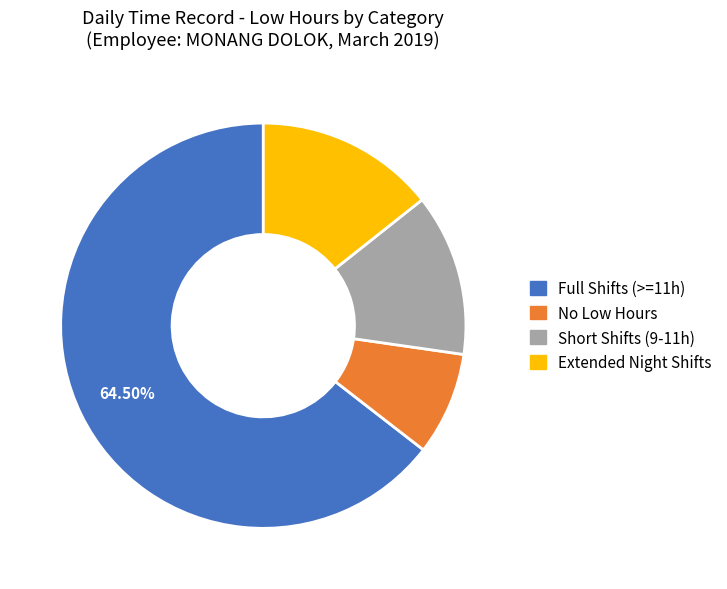

Is there a majority slice in this chart?

Yes